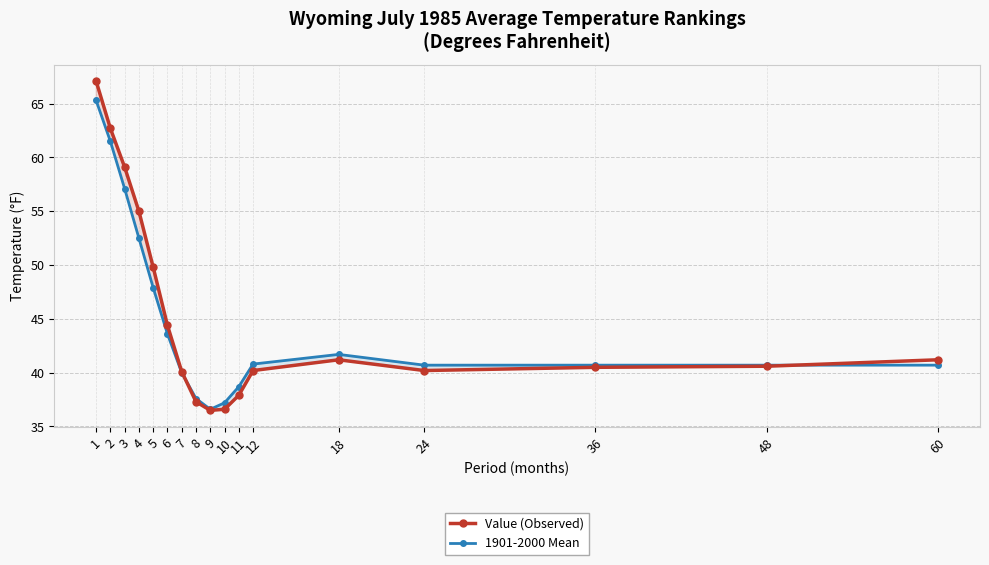

Where is the first local minimum for Value (Observed)?

9